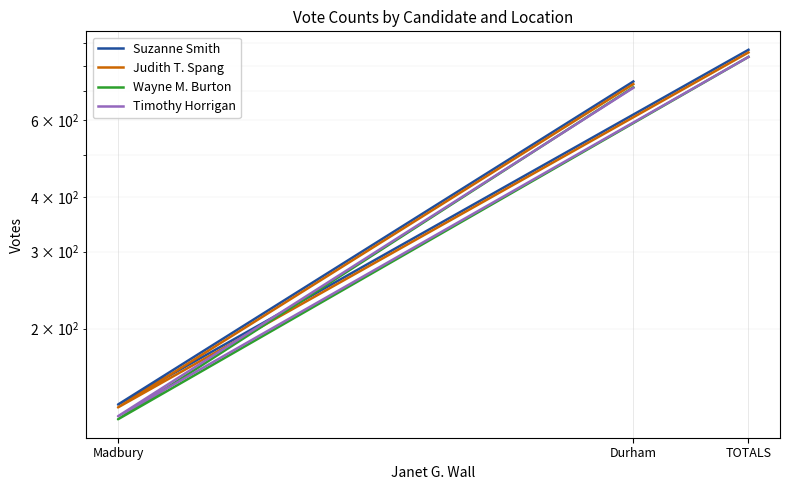

At which label does Wayne M. Burton first exceed 714?

TOTALS